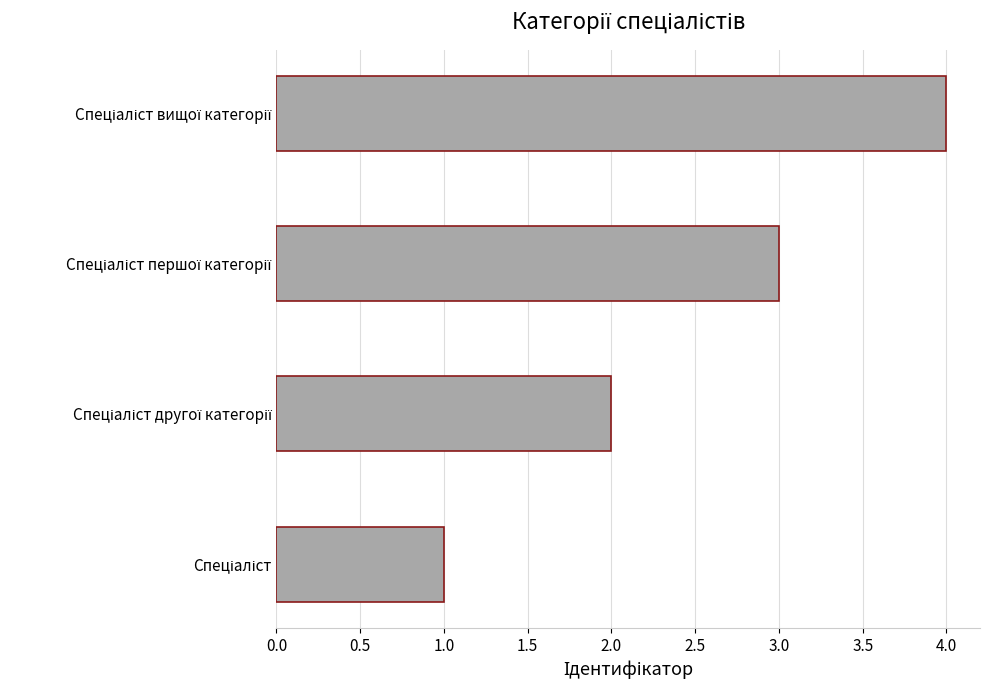

What is the sum of all values?

10